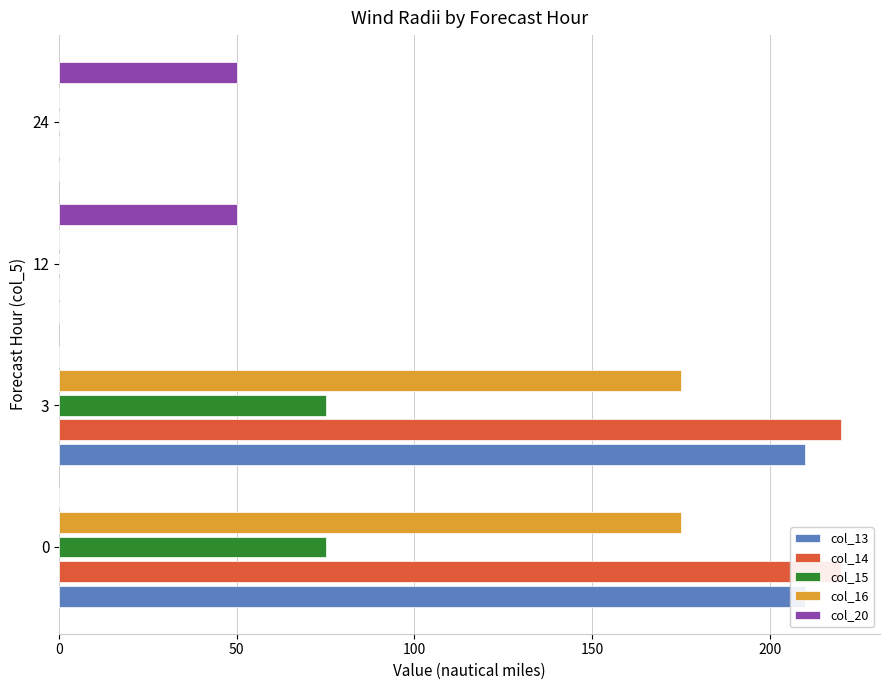

True or false: col_15 has a value of -24 at 12.

False